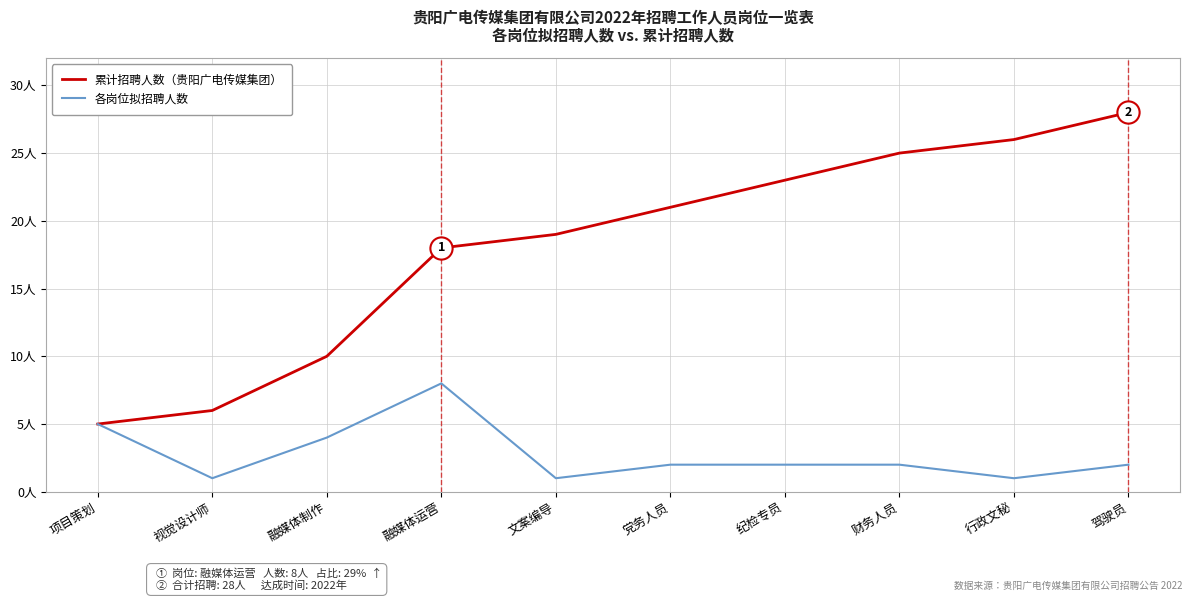

True or false: 累计招聘人数（贵阳广电传媒集团） has a value of 5 at 项目策划.

True